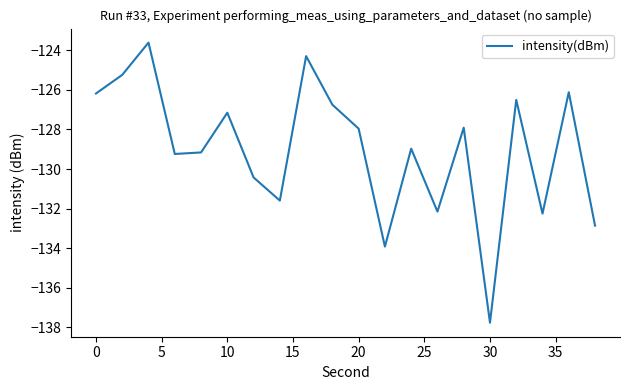

What is the minimum value shown in the chart?

-137.8